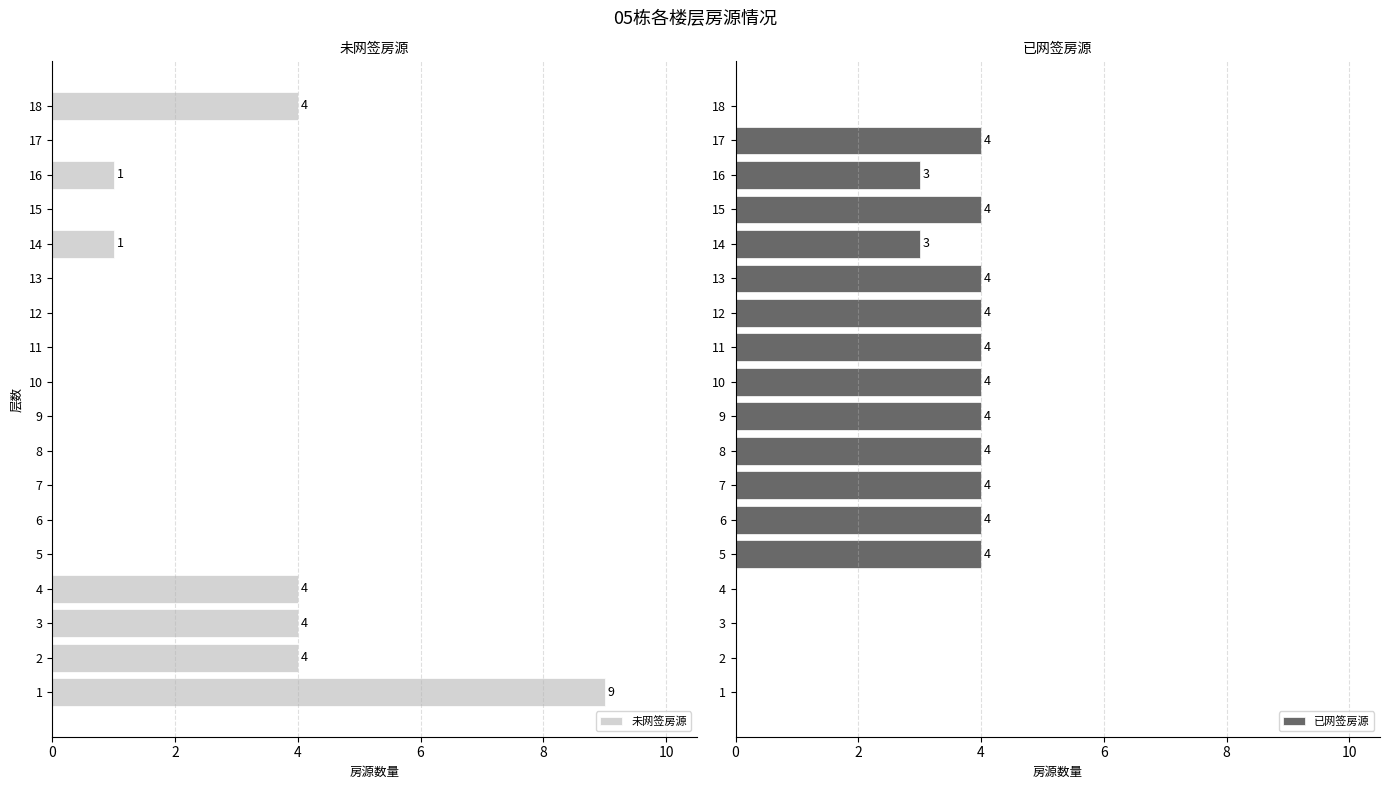

Reading left to right, list all the values displayed in this chart.

未网签房源: 9	4	4	4	0	0	0	0	0	0	0	0	0	1	0	1	0	4
已网签房源: 0	0	0	0	4	4	4	4	4	4	4	4	4	3	4	3	4	0